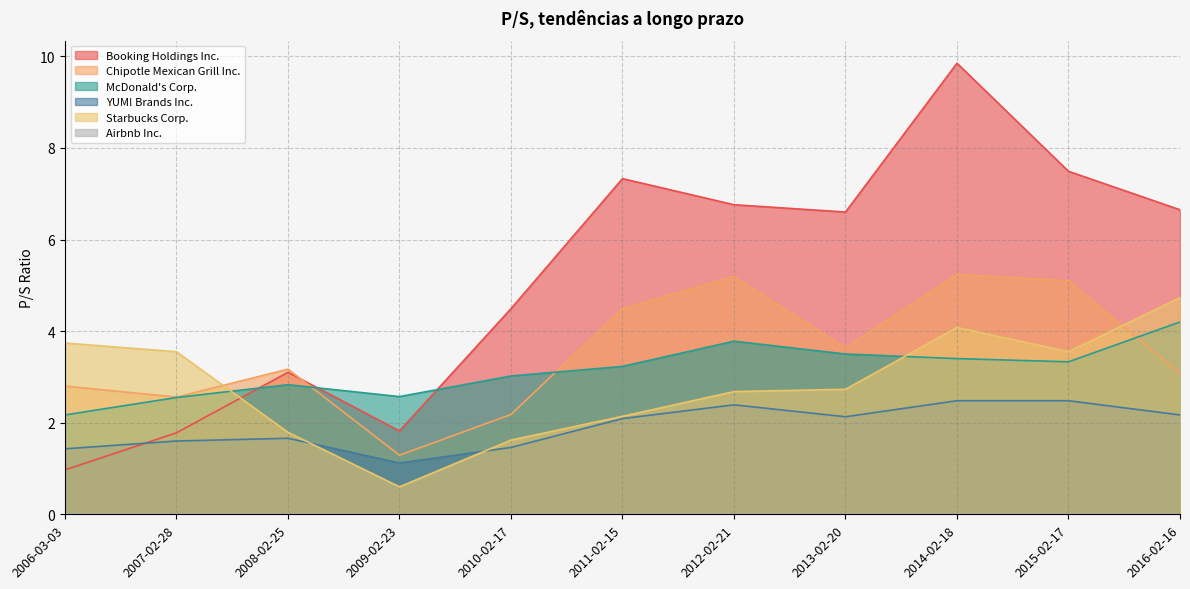

What is the difference between the maximum and minimum values in the Booking Holdings Inc. series?

8.9